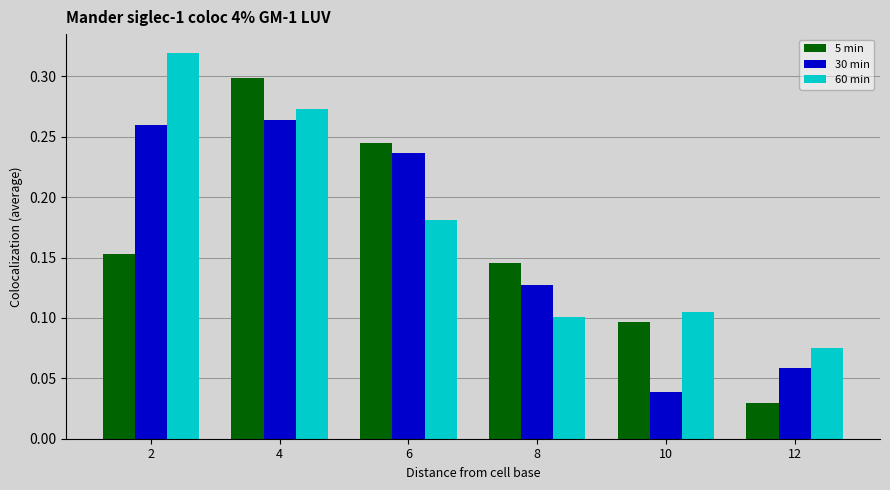

At 6, list the series in order from largest to smallest.

5 min, 30 min, 60 min